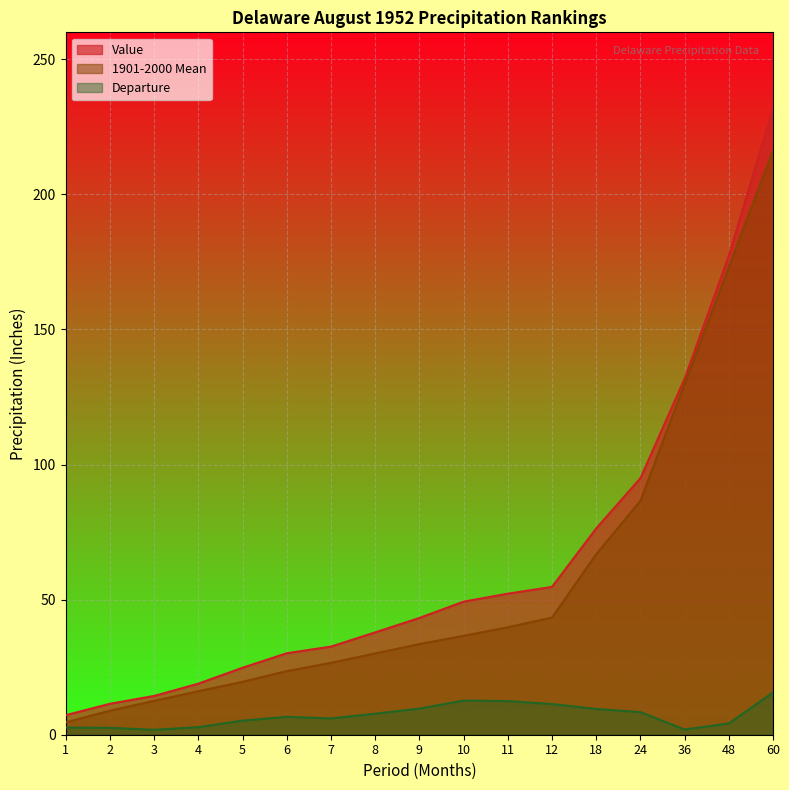

List the series in order of their peak value, highest first.

Value, 1901-2000 Mean, Departure